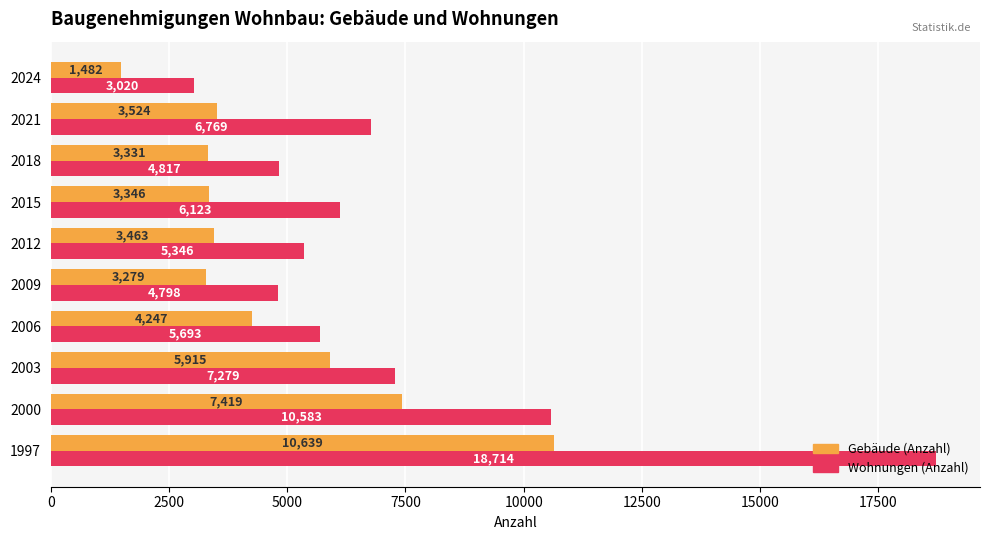

What is the sum of all Wohnungen (Anzahl) values?

73142